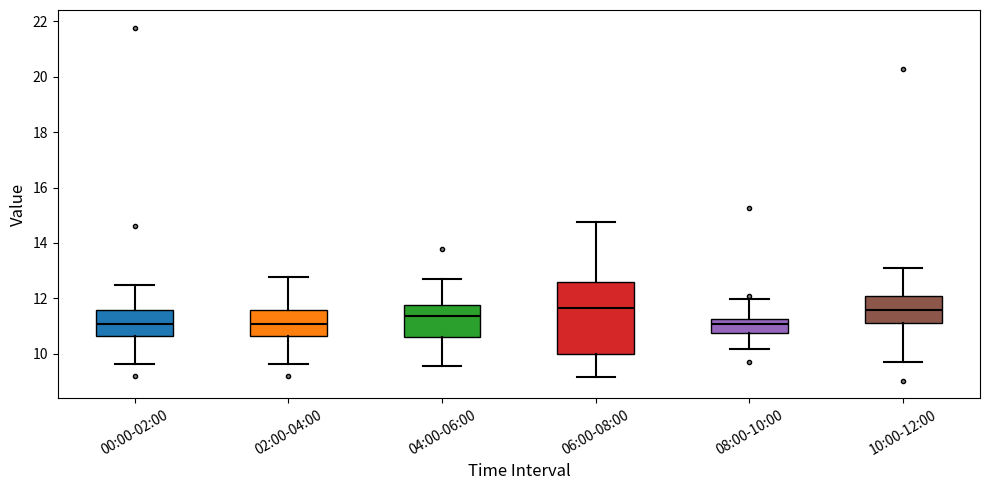

Comparing the boxes themselves (not the whiskers), which one is the tallest?

06:00-08:00